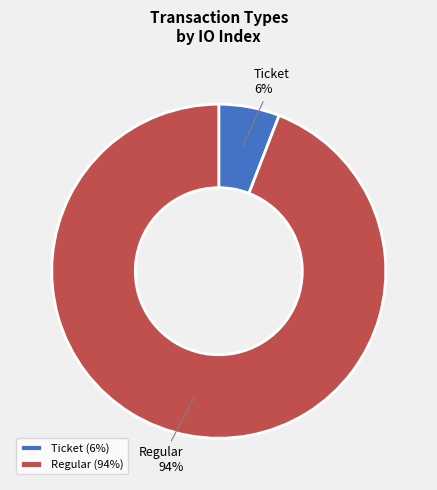

Count the number of slices in the pie.

2